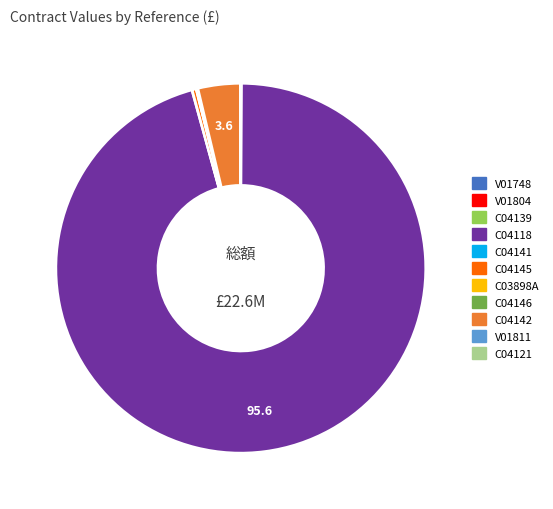

Is there any slice that represents more than half of the pie?

Yes